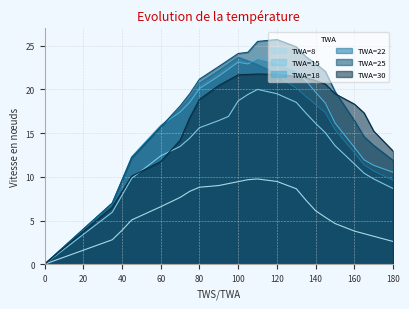

True or false: TWA=8 and TWA=22 intersect in this chart.

False